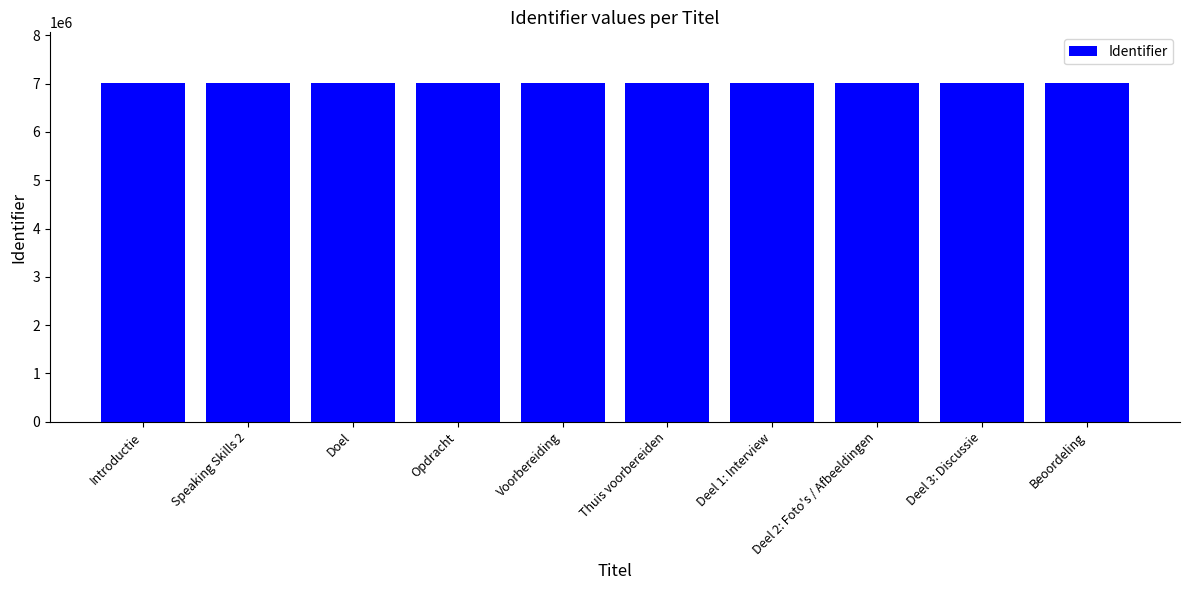

Read the value at Deel 3: Discussie, to the nearest 5.

7010670